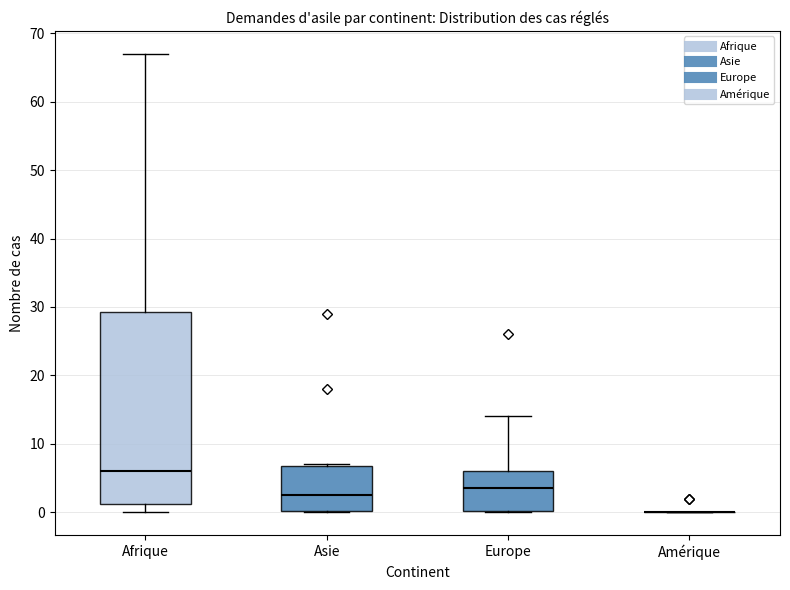

Reading left to right, read every box against the y-axis: the position of its median line, the range the box covers, and the ends of its whiskers. The values are not printed on the chart, so give them approximately, as read against the axis.

Afrique: median 6, box 1 to 29, whiskers 0 to 67
Asie: median 3, box 0 to 7, whiskers 0 to 7
Europe: median 4, box 0 to 6, whiskers 0 to 14
Amérique: box collapsed to a line at 0, whiskers 0 to 0